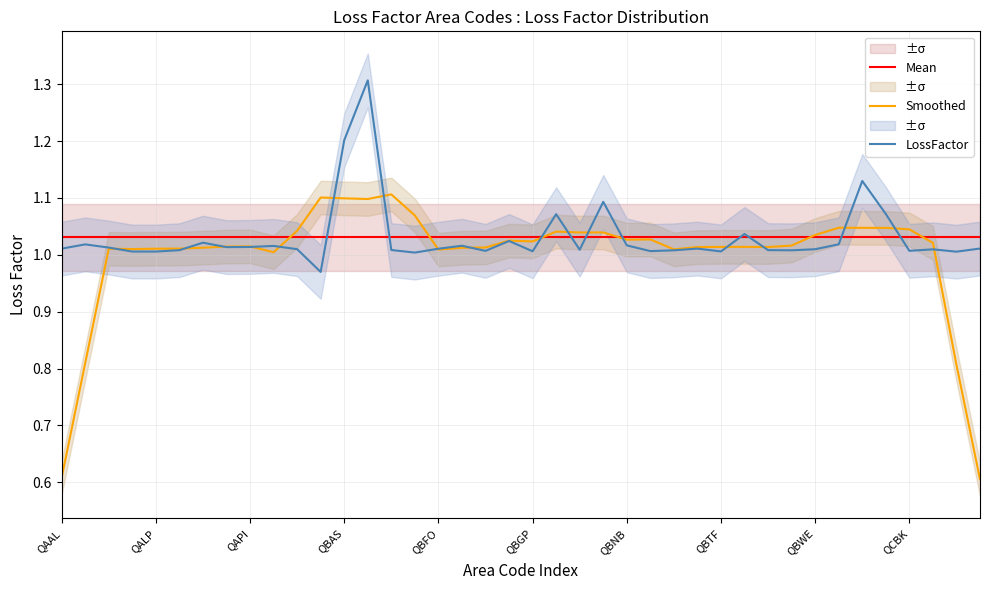

True or false: Mean has more than 1 interior local peaks.

False